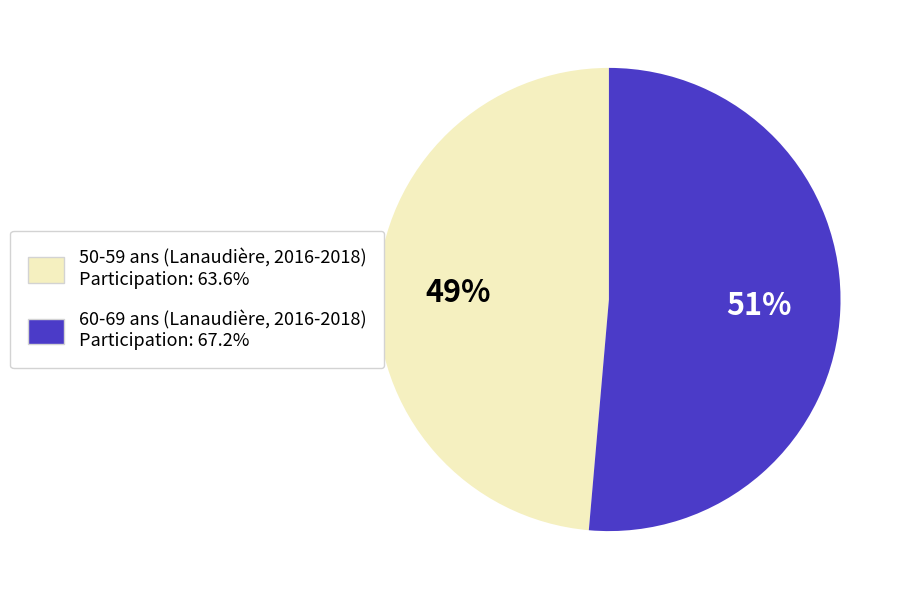

Is the sum of 50-59 ans (Lanaudière, 2016-2018) Participation: 63.6% and 60-69 ans (Lanaudière, 2016-2018) Participation: 67.2% greater than half?

Yes